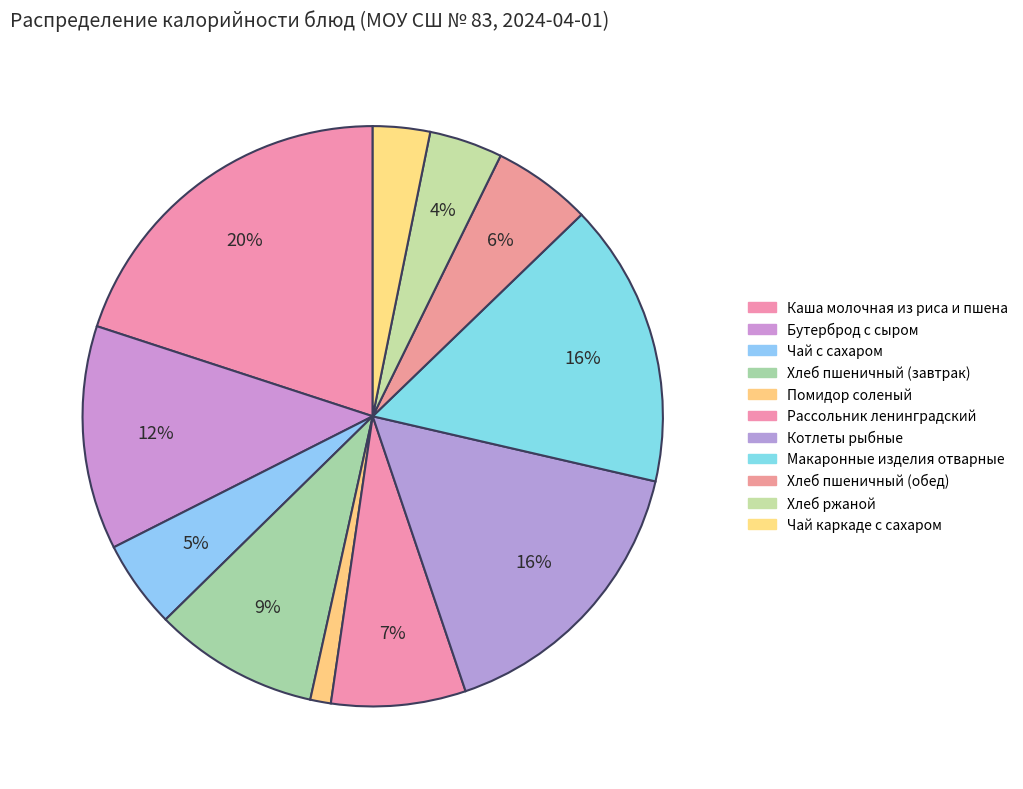

To the nearest percent, what percentage of the pie is Чай с сахаром?

5%